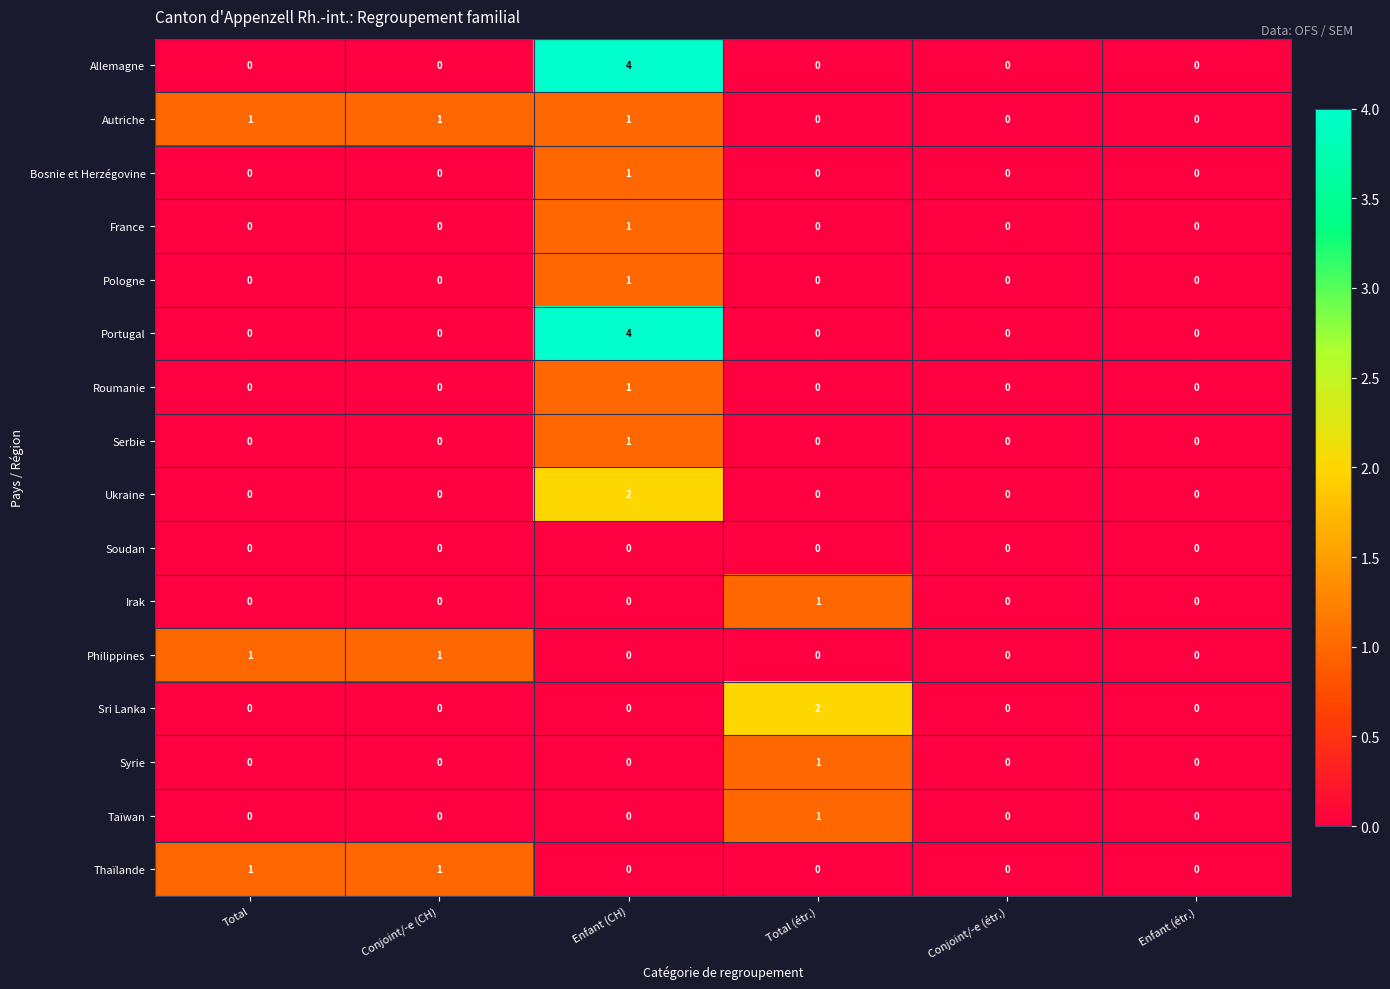

True or false: Pologne has a value of -1 at Conjoint/-e (étr.).

False